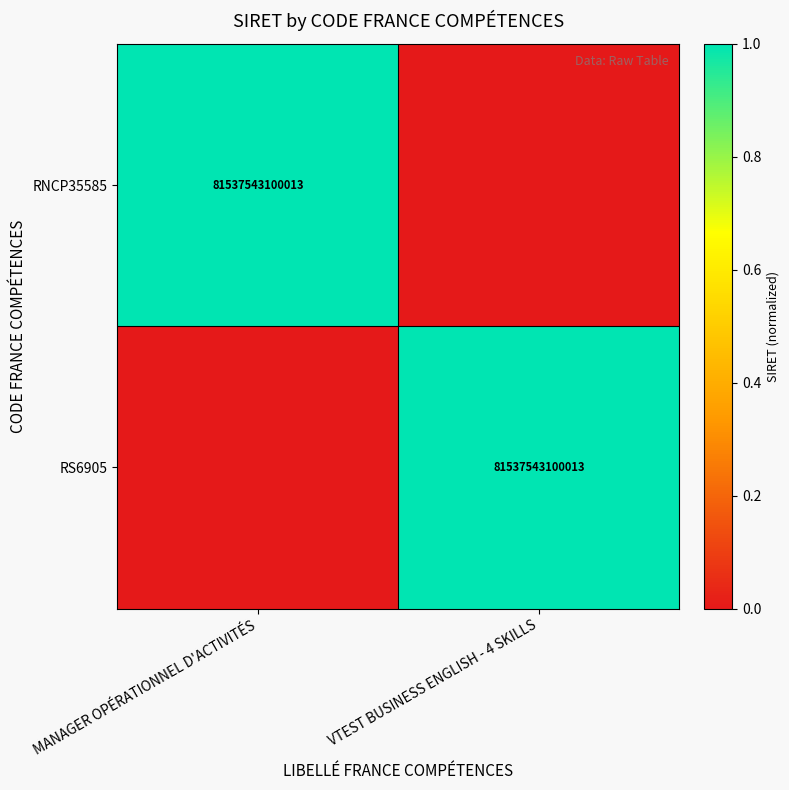

The RNCP35585 series shows 81537543100013 at MANAGER OPÉRATIONNEL D'ACTIVITÉS. True or false?

True